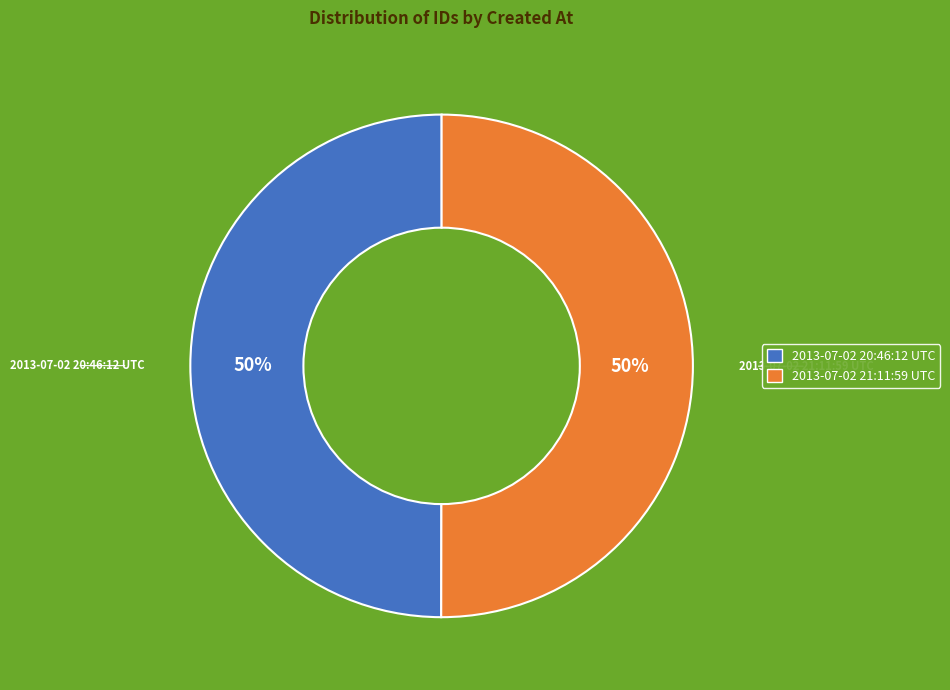

Is the sum of 2013-07-02 21:11:59 UTC and 2013-07-02 20:46:12 UTC greater than half?

Yes